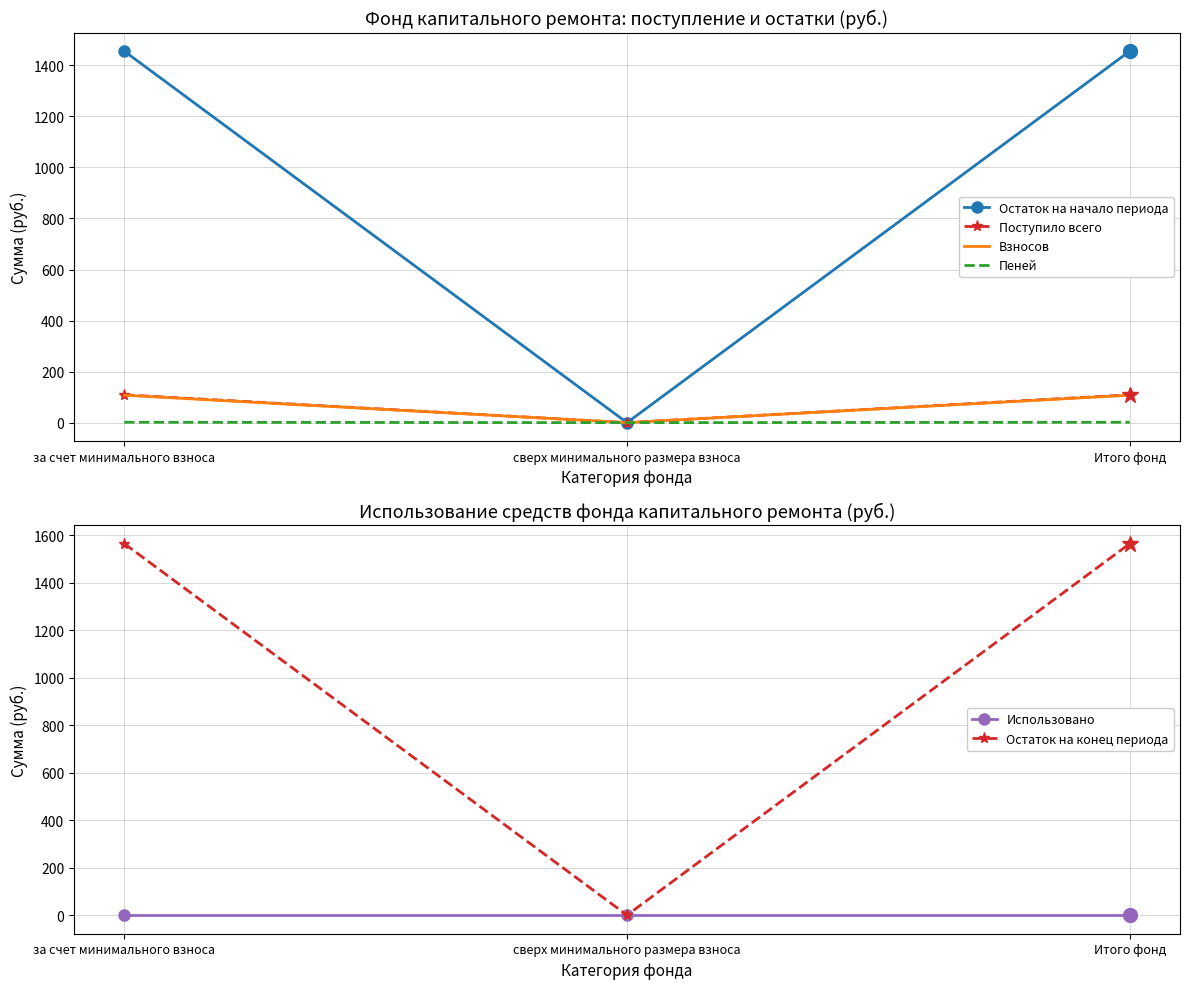

Rank the series at Итого фонд from lowest to highest value.

Использовано, Пеней, Взносов, Поступило всего, Остаток на начало периода, Остаток на конец периода